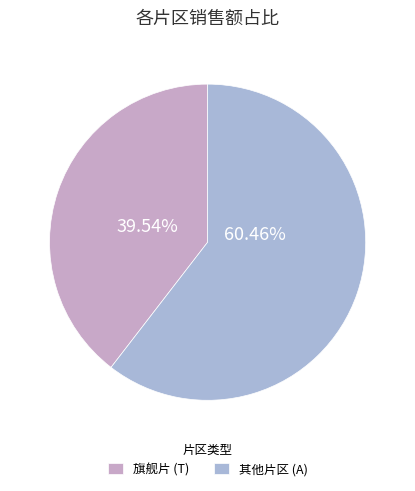

How many segments does this pie chart have?

2